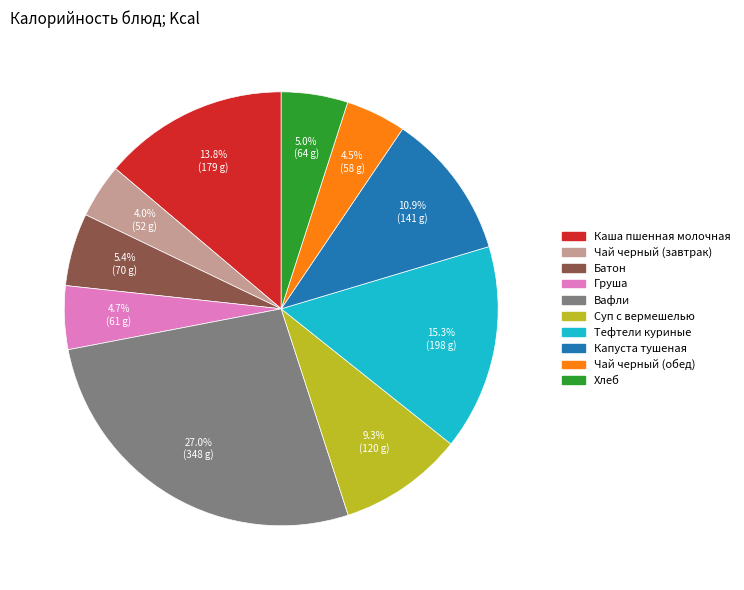

Count the number of slices in the pie.

10